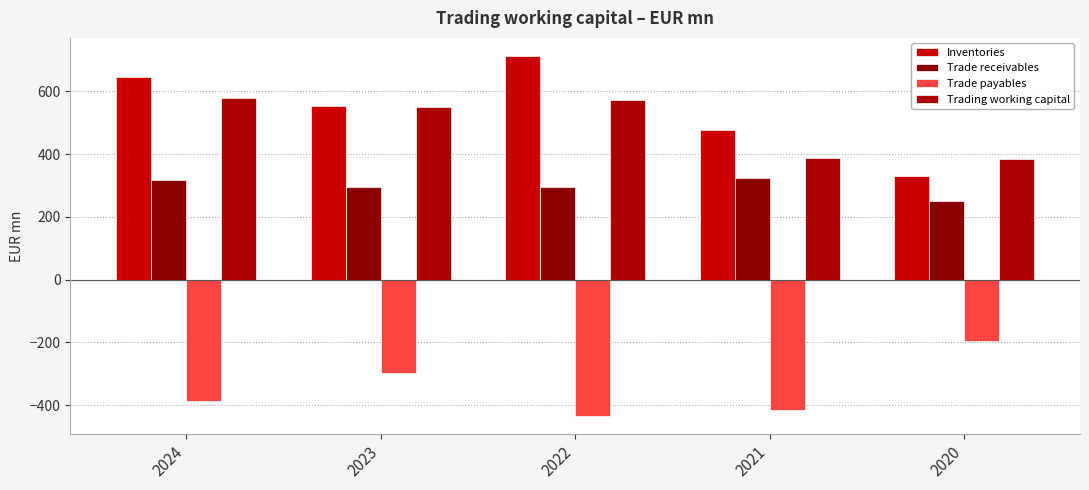

Reading left to right, extract all data points from this chart.

Inventories: 646.2	552.9	712.5	477.0	329.4
Trade receivables: 318.2	294.5	293.6	325.2	249.7
Trade payables: -386.4	-296.3	-435.4	-414.8	-195.2
Trading working capital: 578.0	551.1	570.7	387.4	383.8